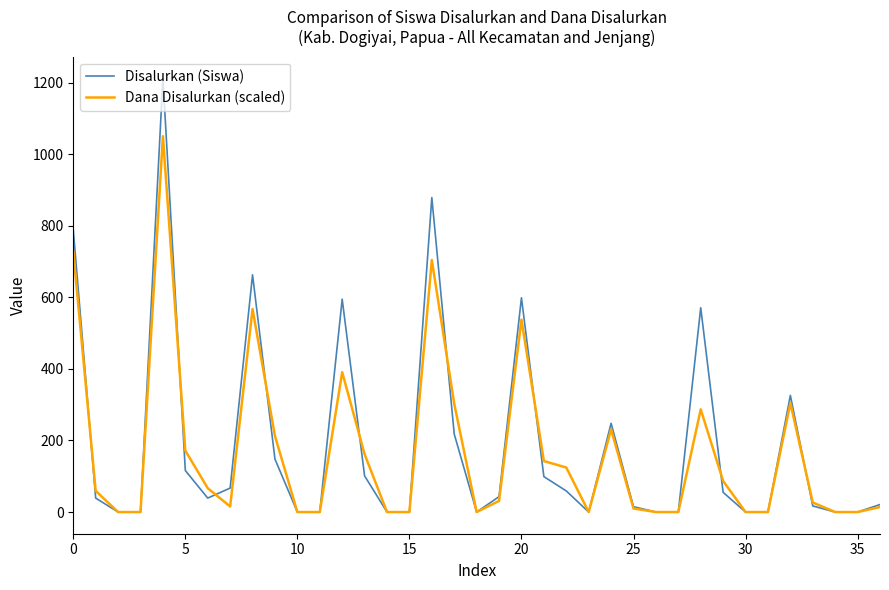

How many lines are shown in the chart?

2